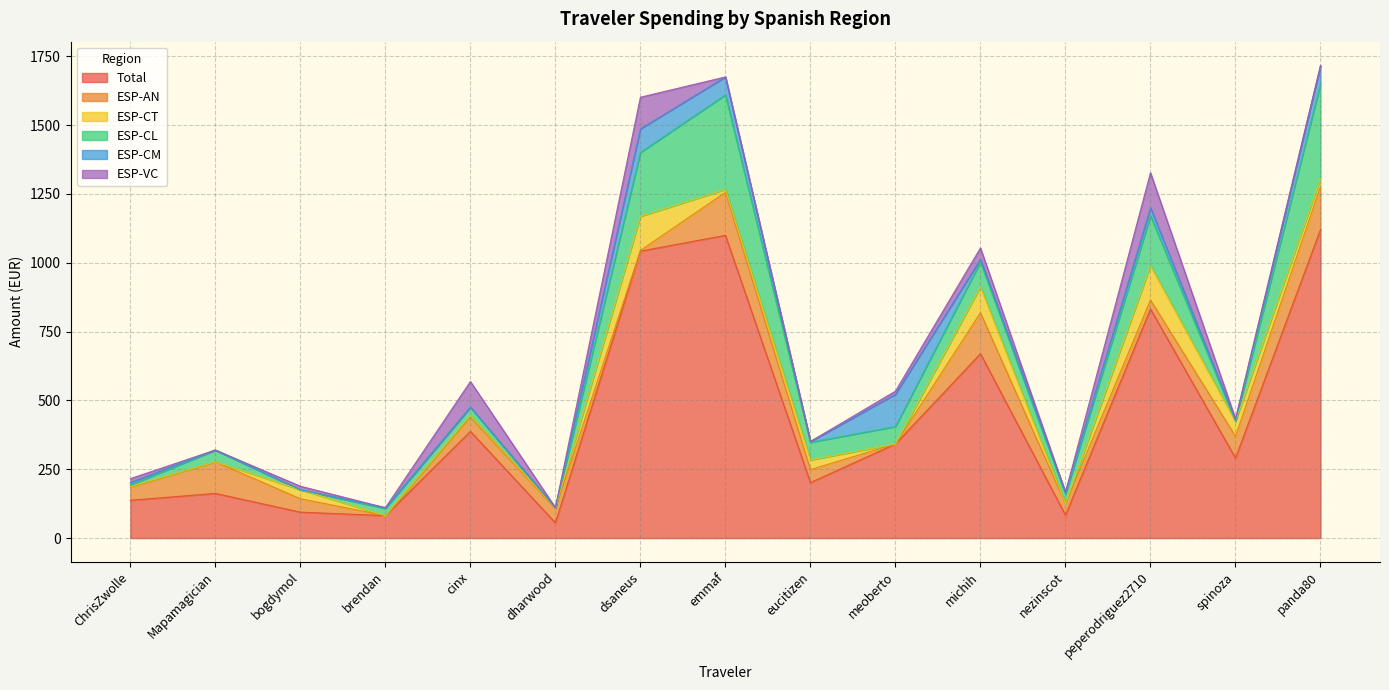

What is the value of the Total point at the 6th from the left?

55.4